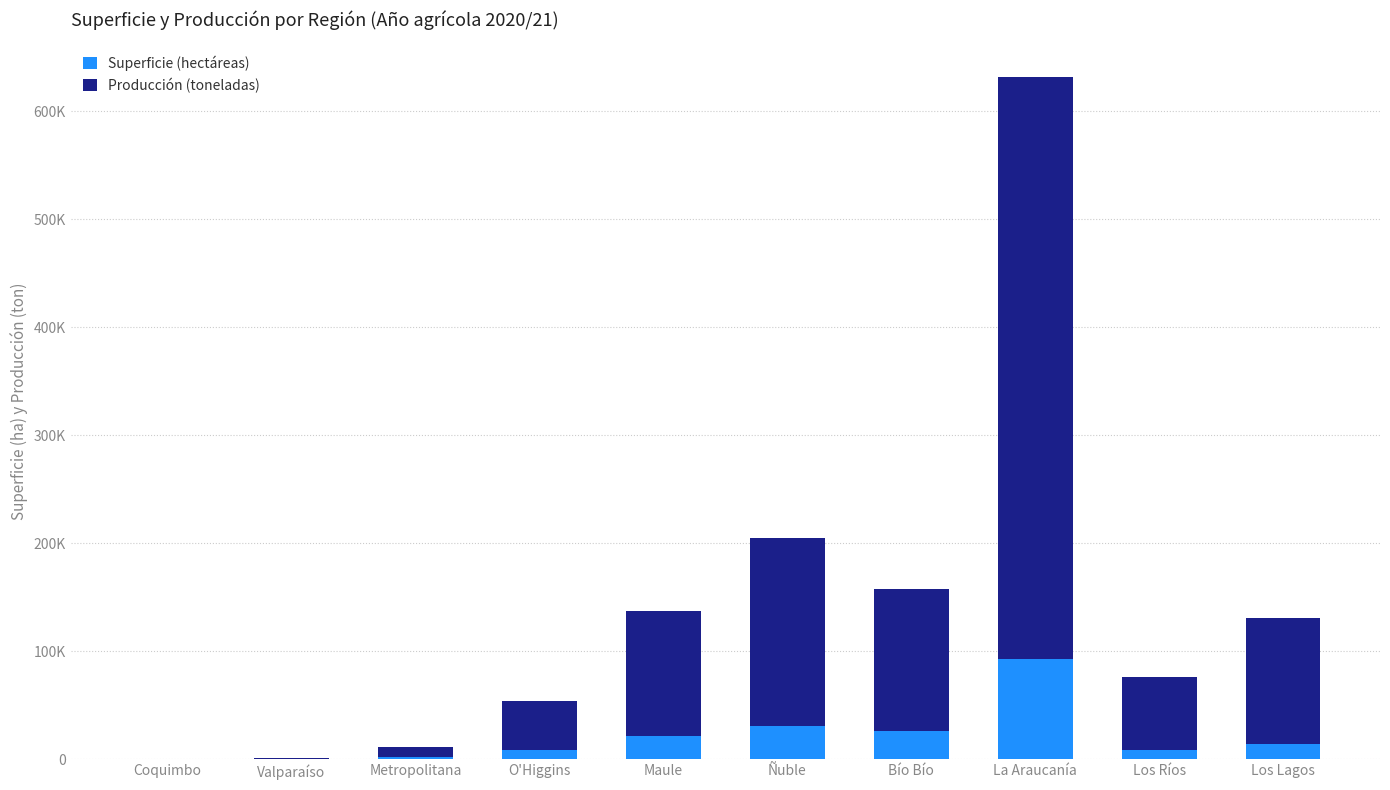

Are the bars horizontal?

No